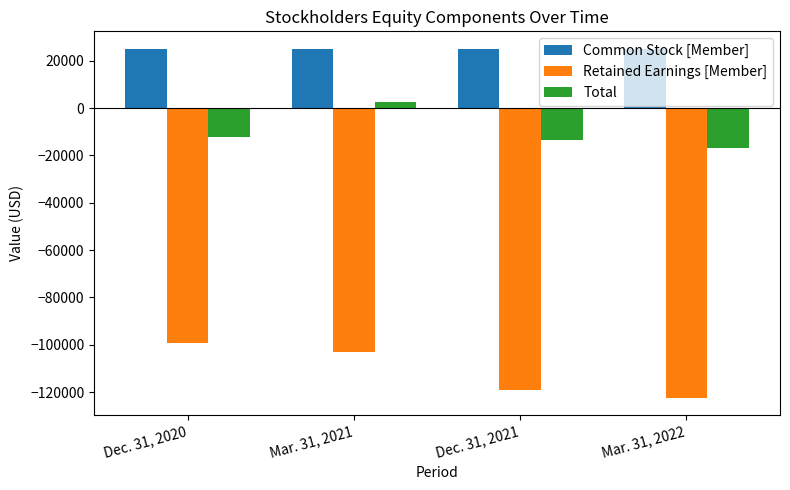

How many categories are shown in the chart?

4